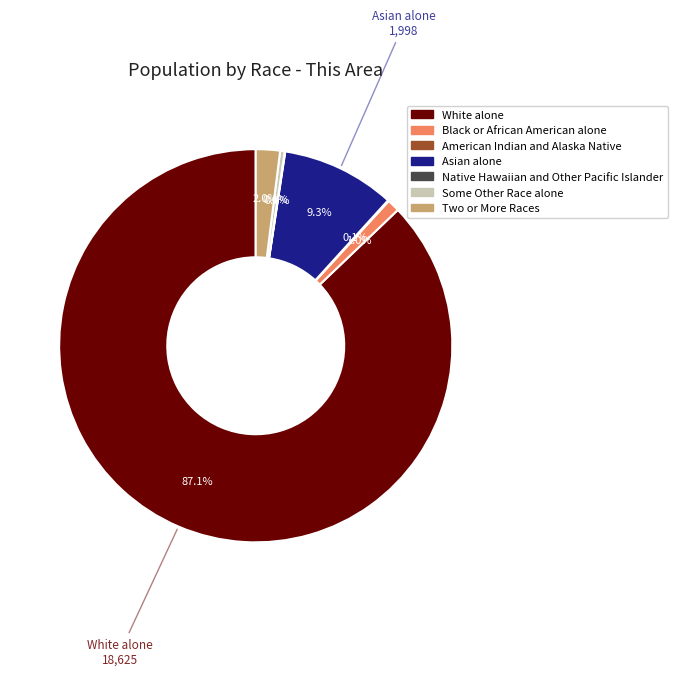

What percentage is NOT represented by Two or More Races?

98.0%